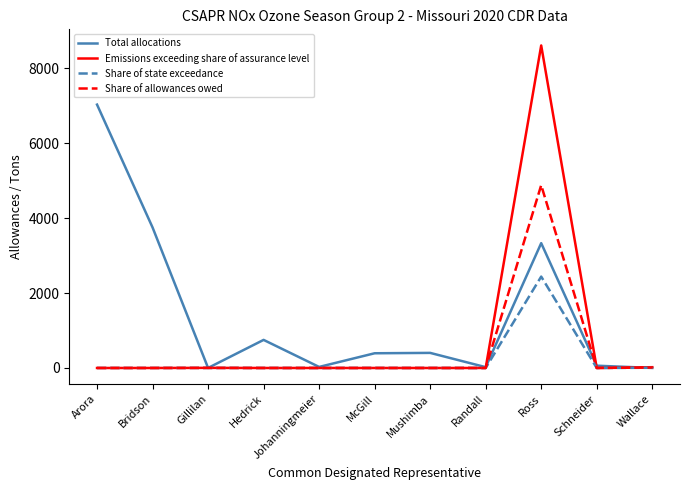

What is the highest value of the Share of allowances owed series?

4882